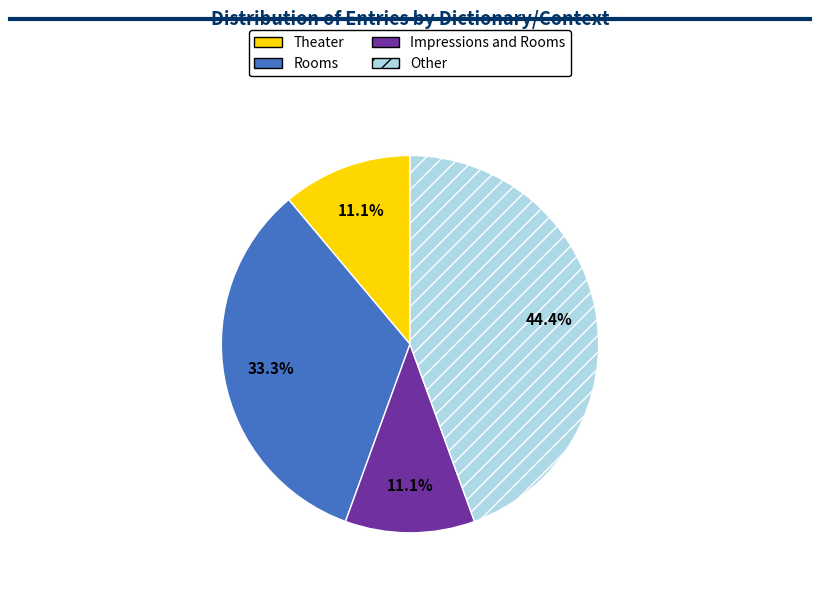

Which category has the biggest portion of the pie?

Other